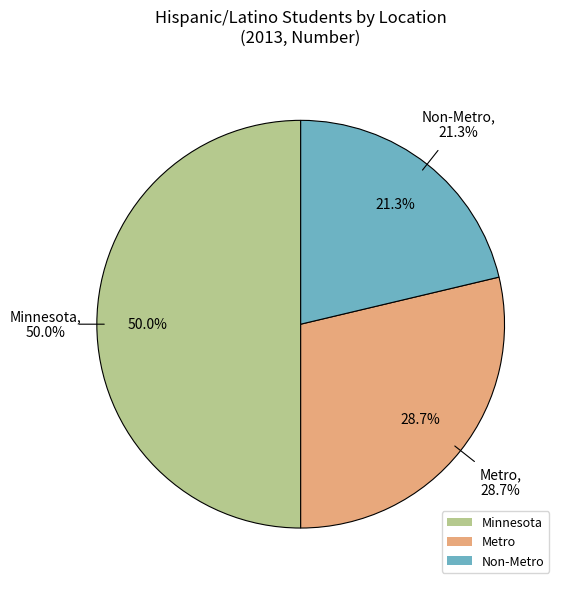

To the nearest percent, what is the difference between the largest and smallest slice percentages?

29%